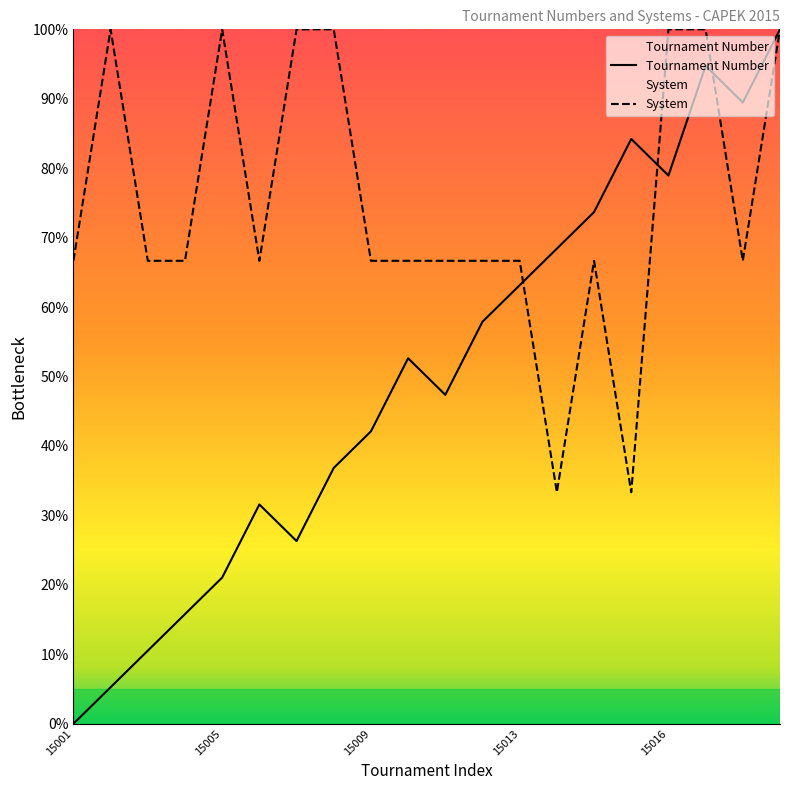

Which series has the largest total across all categories?

System